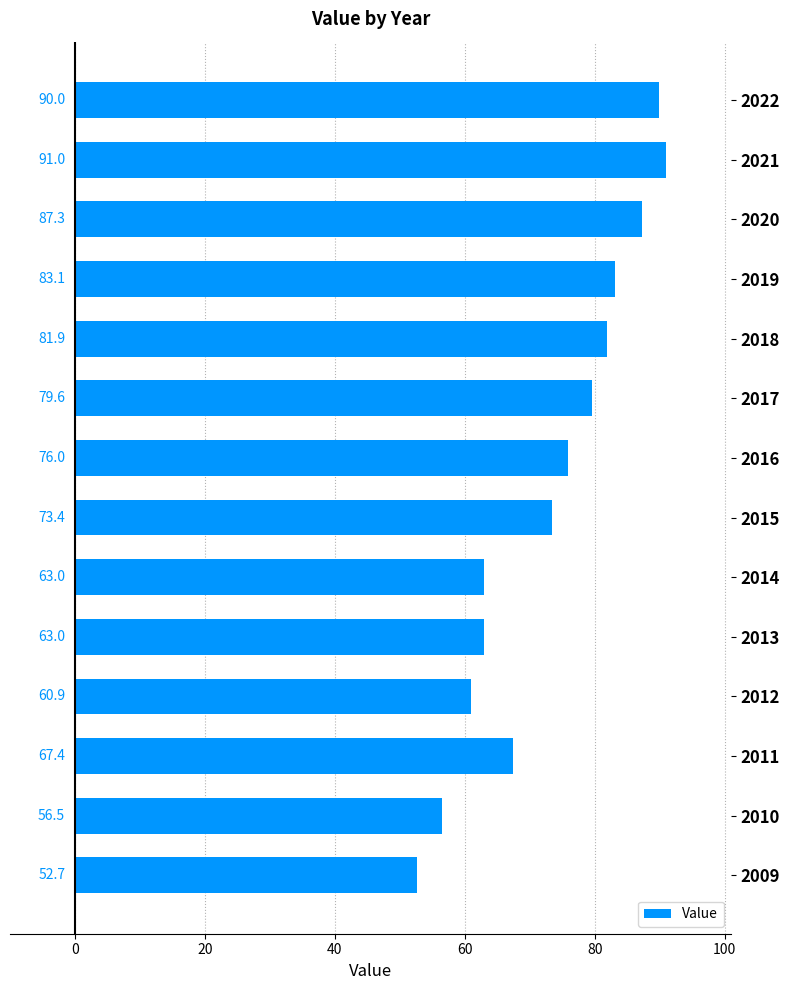

What is the value of the 11th bar from the top?

60.9